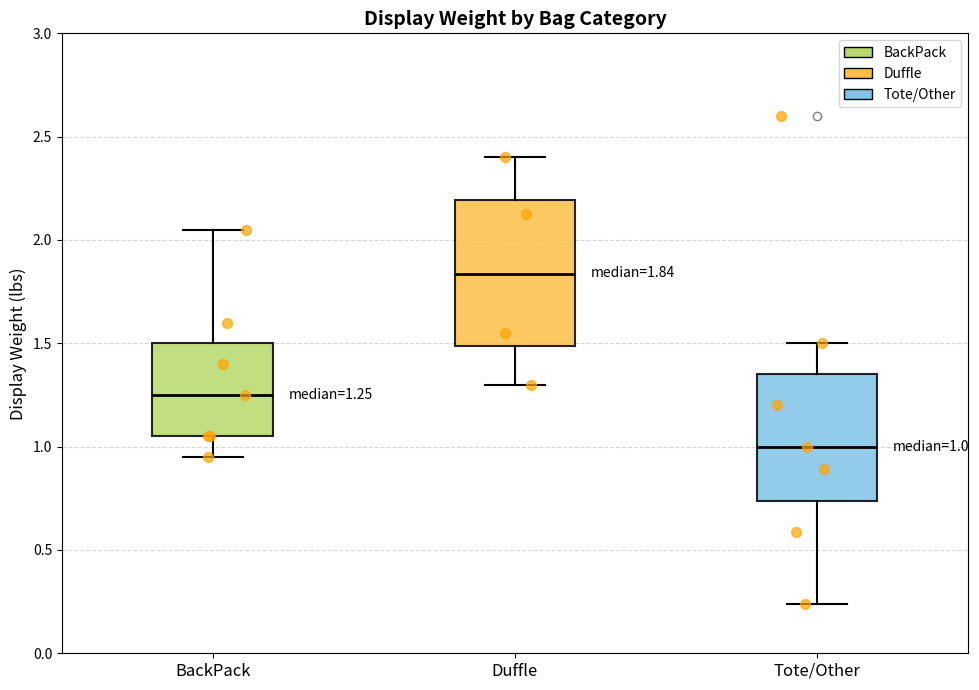

Comparing the boxes themselves (not the whiskers), which one is the tallest?

Duffle